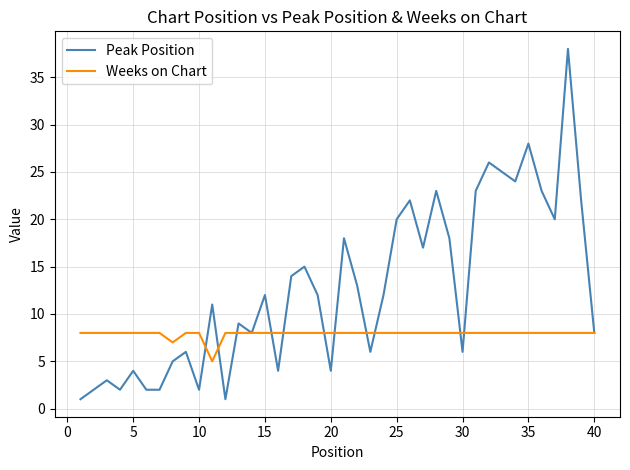

List the series in order of their overall mean, lowest first.

Weeks on Chart, Peak Position